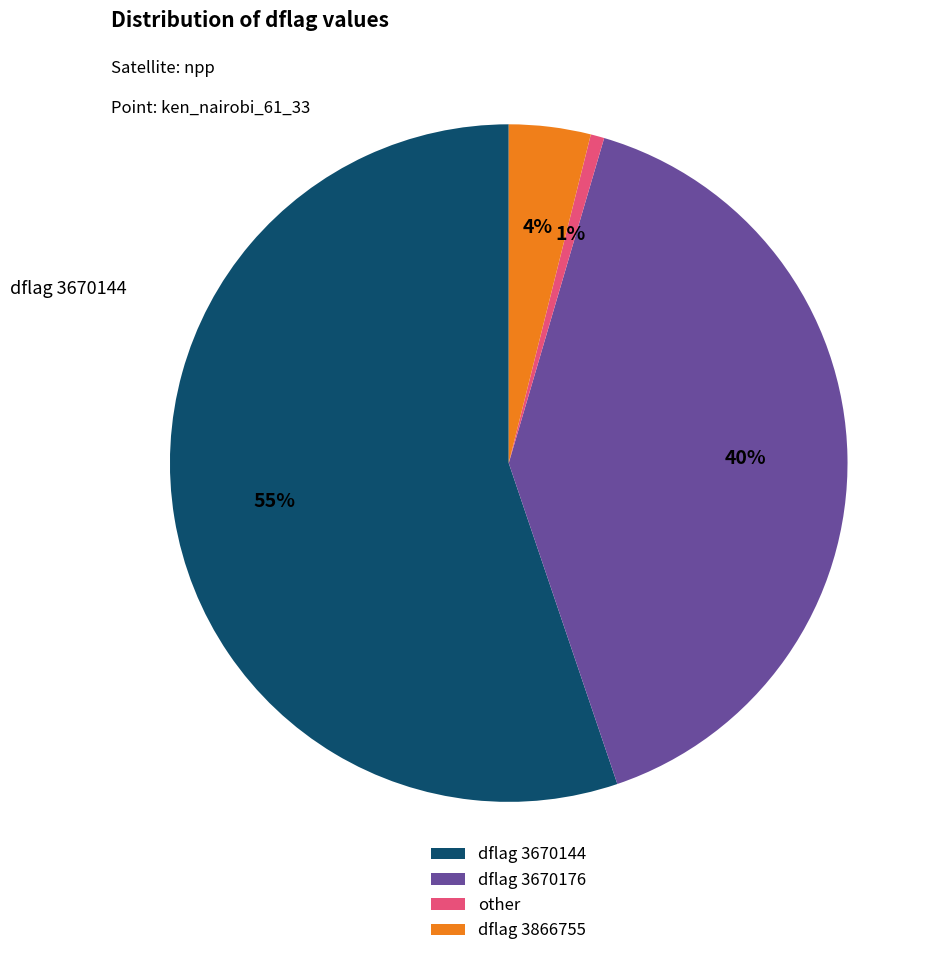

Which slice represents more than half of the pie?

dflag 3670144